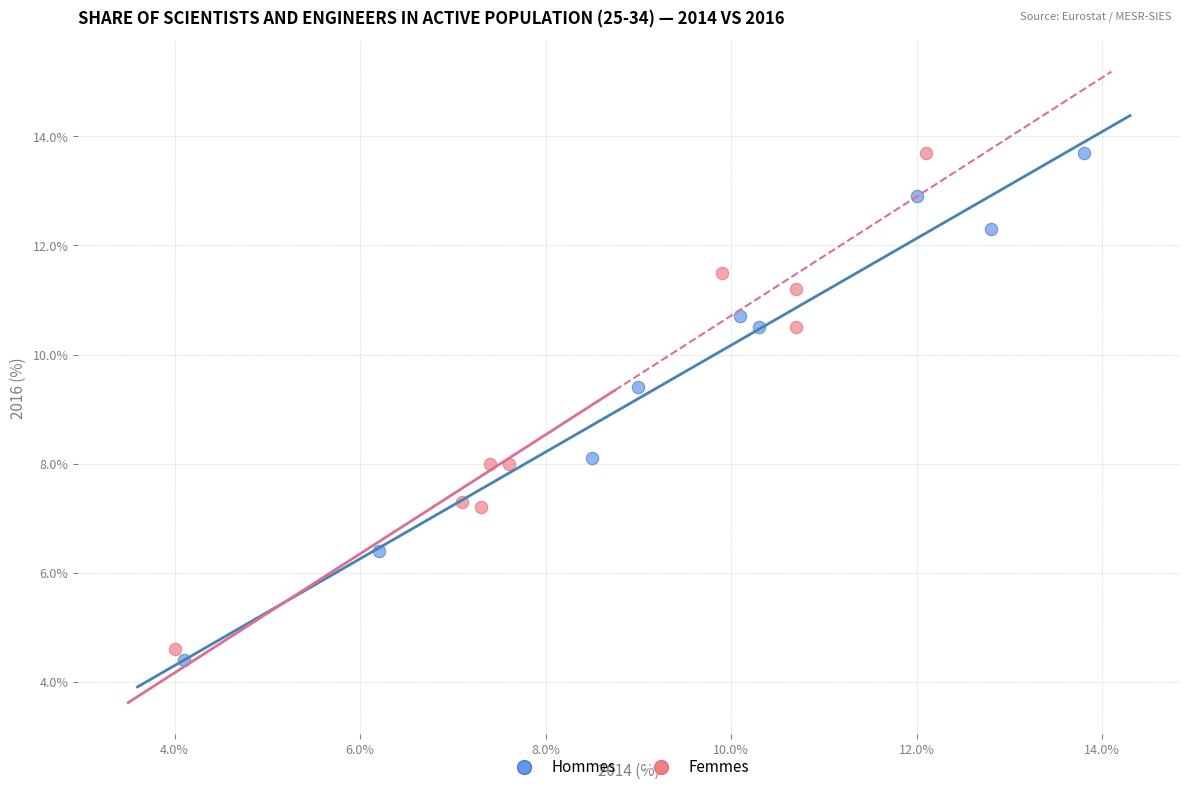

Which series contains the lowest Y value?

Hommes